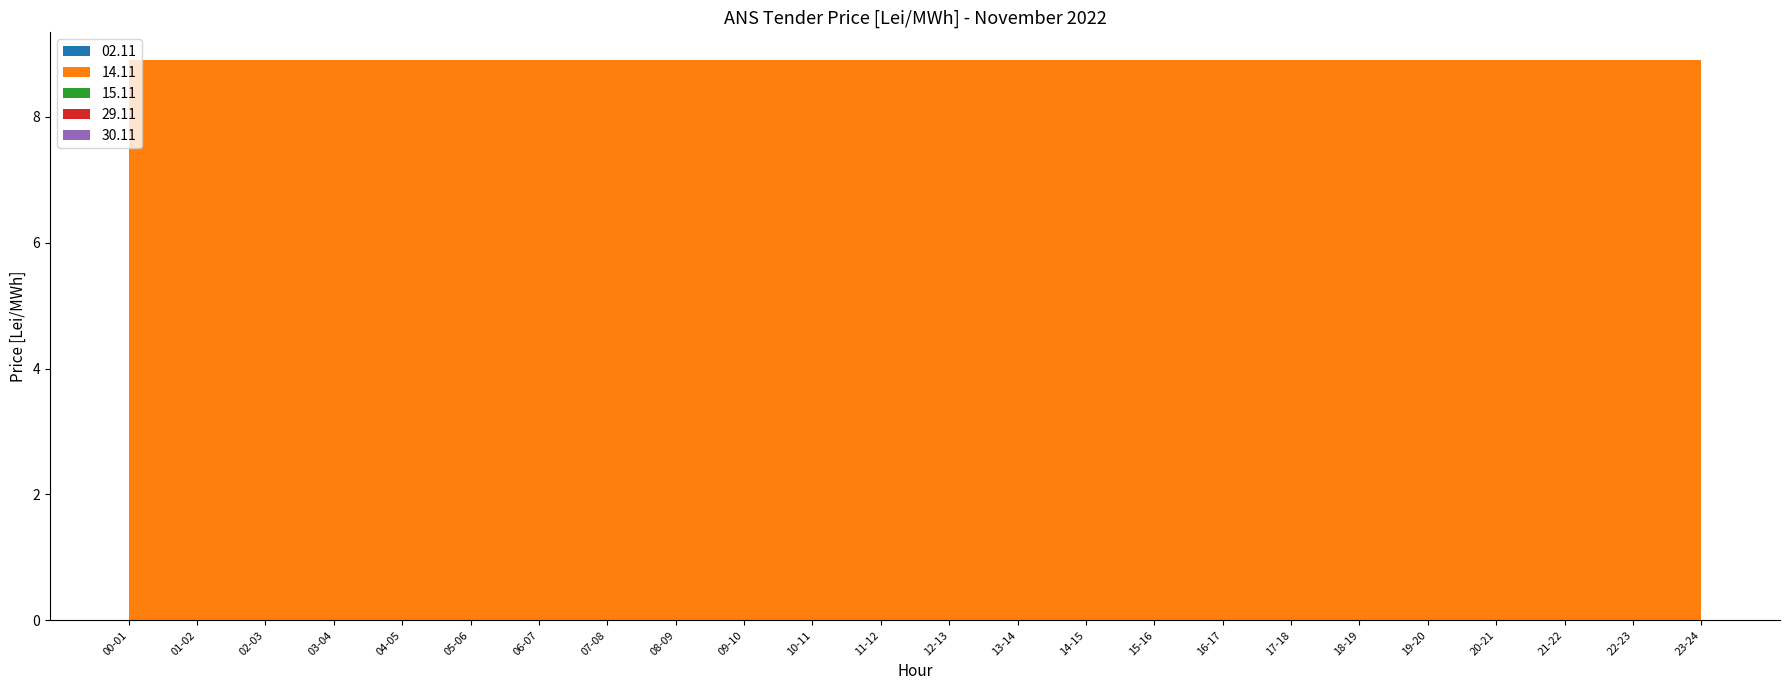

Reading left to right, transcribe all the data shown in this chart.

02.11: 0.0	0.0	0.0	0.0	0.0	0.0	0.0	0.0	0.0	0.0	0.0	0.0	0.0	0.0	0.0	0.0	0.0	0.0	0.0	0.0	0.0	0.0	0.0	0.0
14.11: 8.9	8.9	8.9	8.9	8.9	8.9	8.9	8.9	8.9	8.9	8.9	8.9	8.9	8.9	8.9	8.9	8.9	8.9	8.9	8.9	8.9	8.9	8.9	8.9
15.11: 0.0	0.0	0.0	0.0	0.0	0.0	0.0	0.0	0.0	0.0	0.0	0.0	0.0	0.0	0.0	0.0	0.0	0.0	0.0	0.0	0.0	0.0	0.0	0.0
29.11: 0.0	0.0	0.0	0.0	0.0	0.0	0.0	0.0	0.0	0.0	0.0	0.0	0.0	0.0	0.0	0.0	0.0	0.0	0.0	0.0	0.0	0.0	0.0	0.0
30.11: 0.0	0.0	0.0	0.0	0.0	0.0	0.0	0.0	0.0	0.0	0.0	0.0	0.0	0.0	0.0	0.0	0.0	0.0	0.0	0.0	0.0	0.0	0.0	0.0